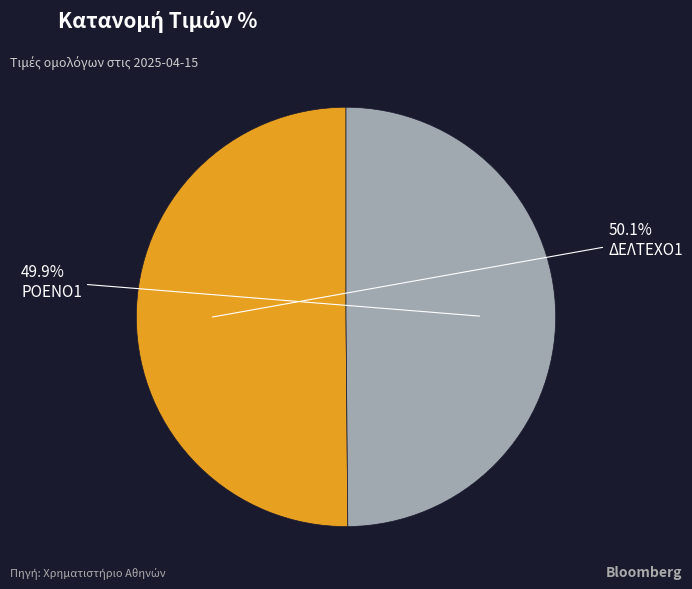

Is there a majority slice in this chart?

Yes